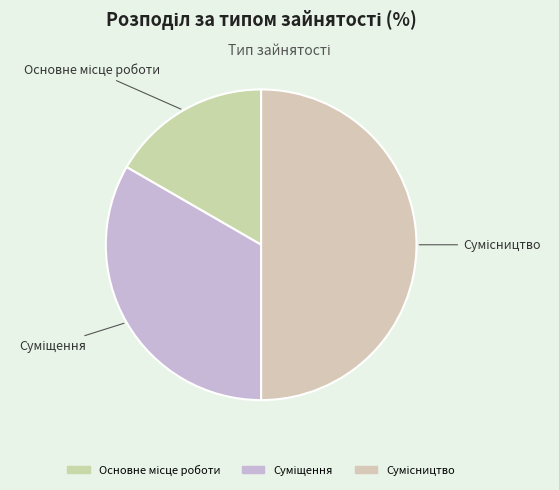

How much of the chart is everything except Суміщення?

66.7%